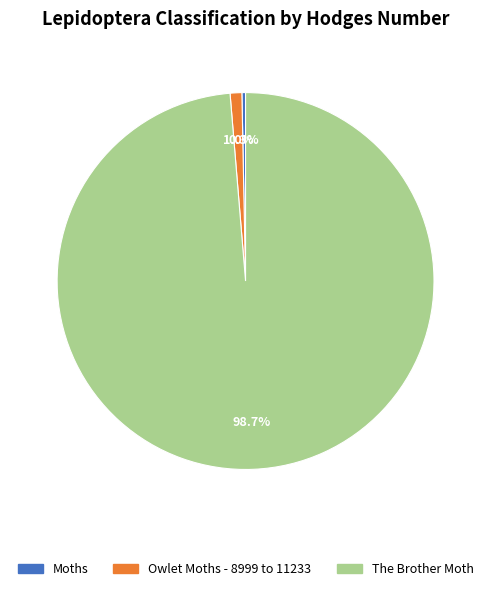

Does any single category account for the majority?

Yes